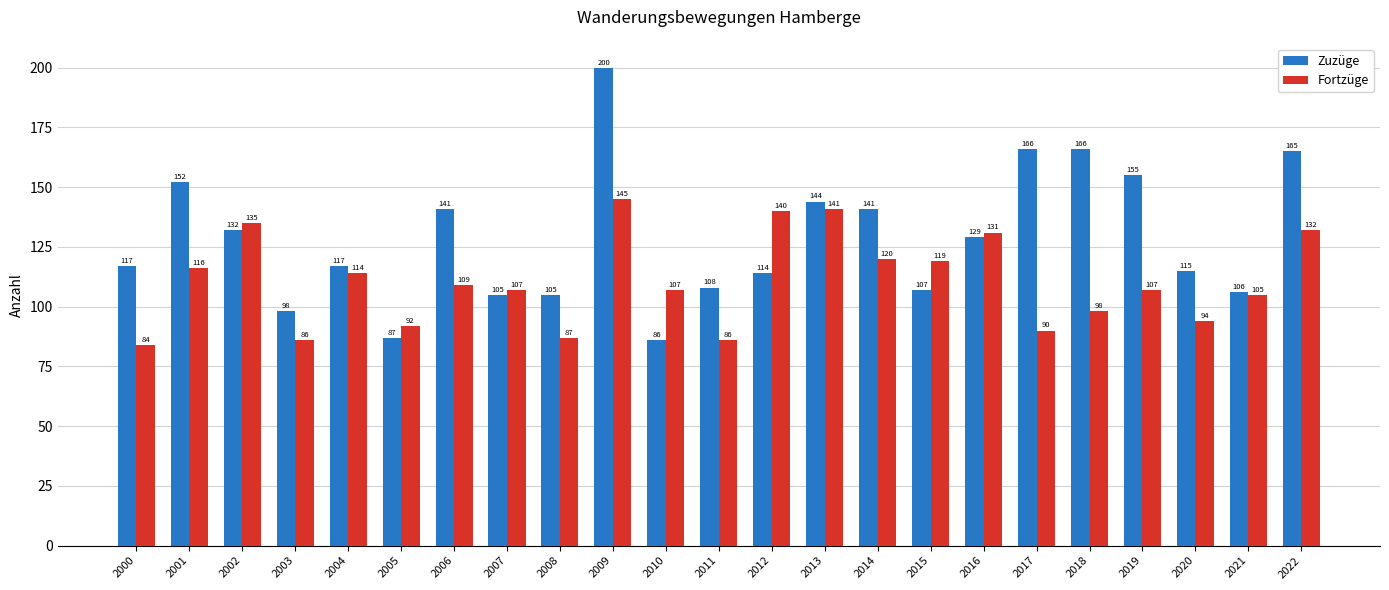

How many data points in Zuzüge are less than 117?

10